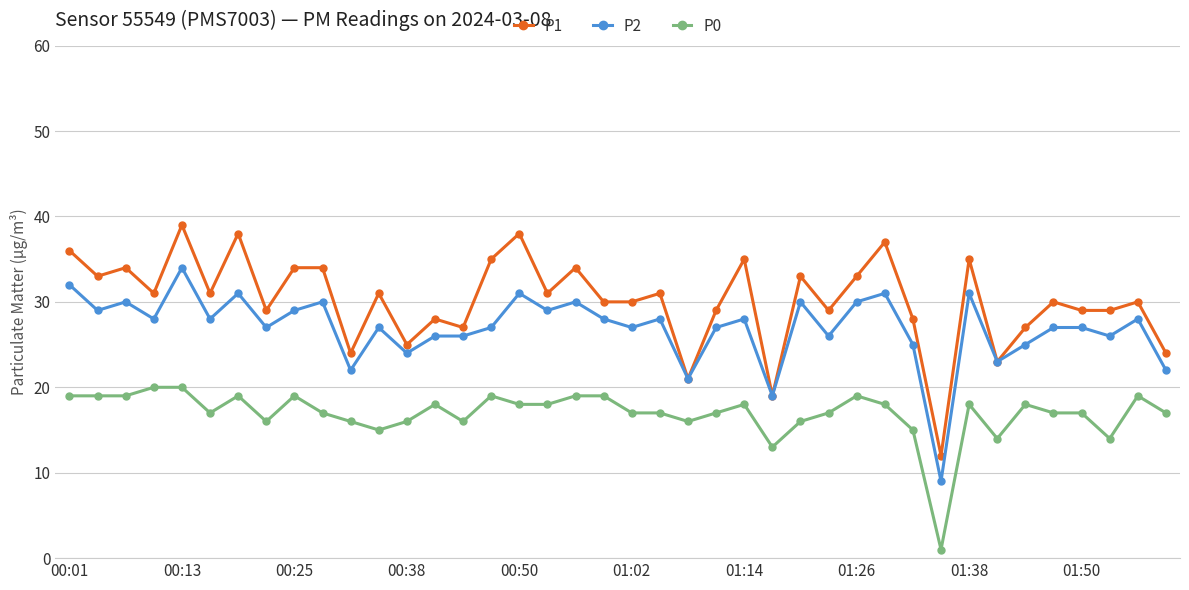

What is the minimum value for P2?

9